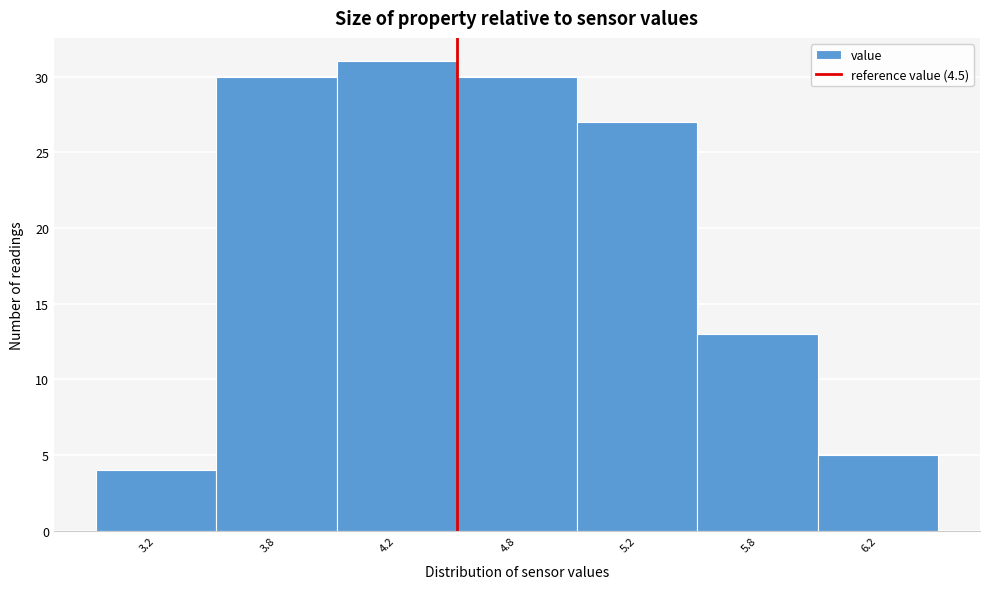

Reading left to right, extract all data points from this chart.

4	30	31	30	27	13	5